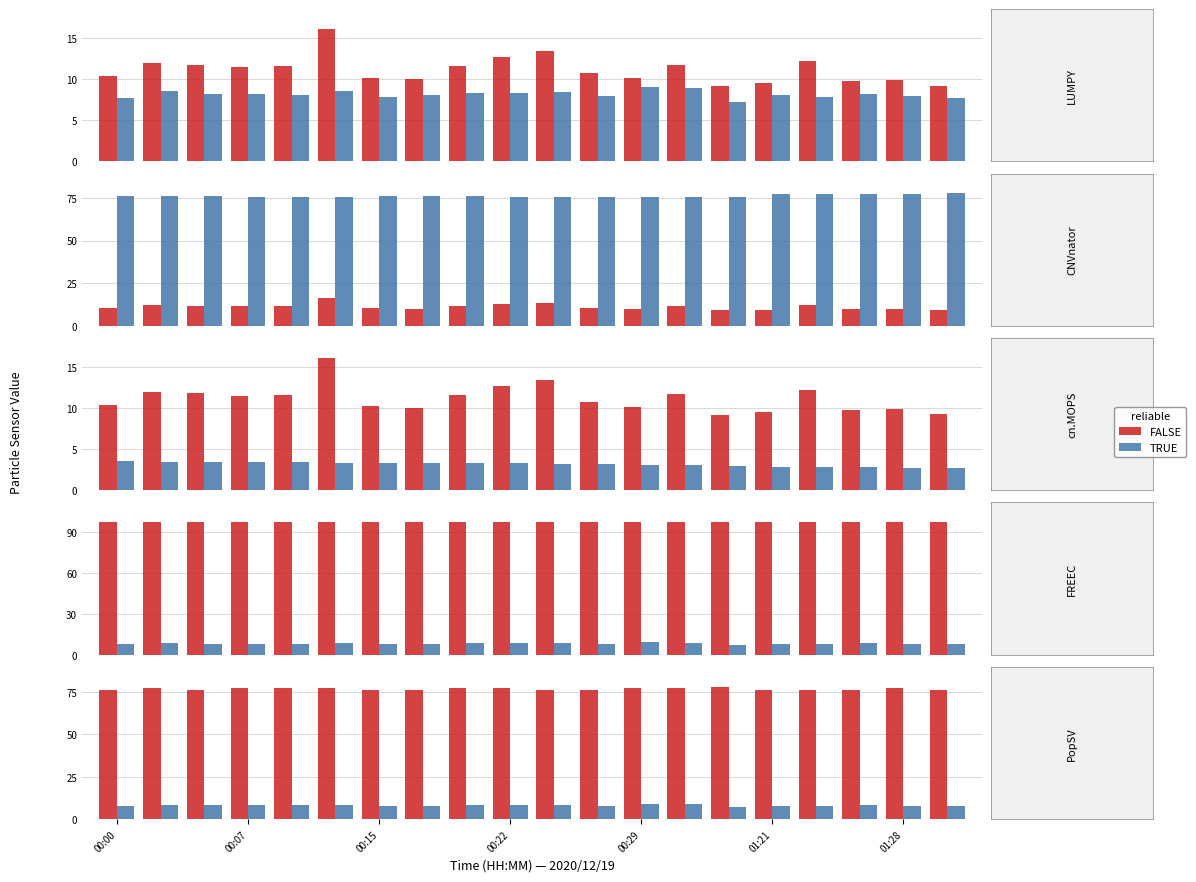

What are all the series names shown in the legend?

FALSE, TRUE